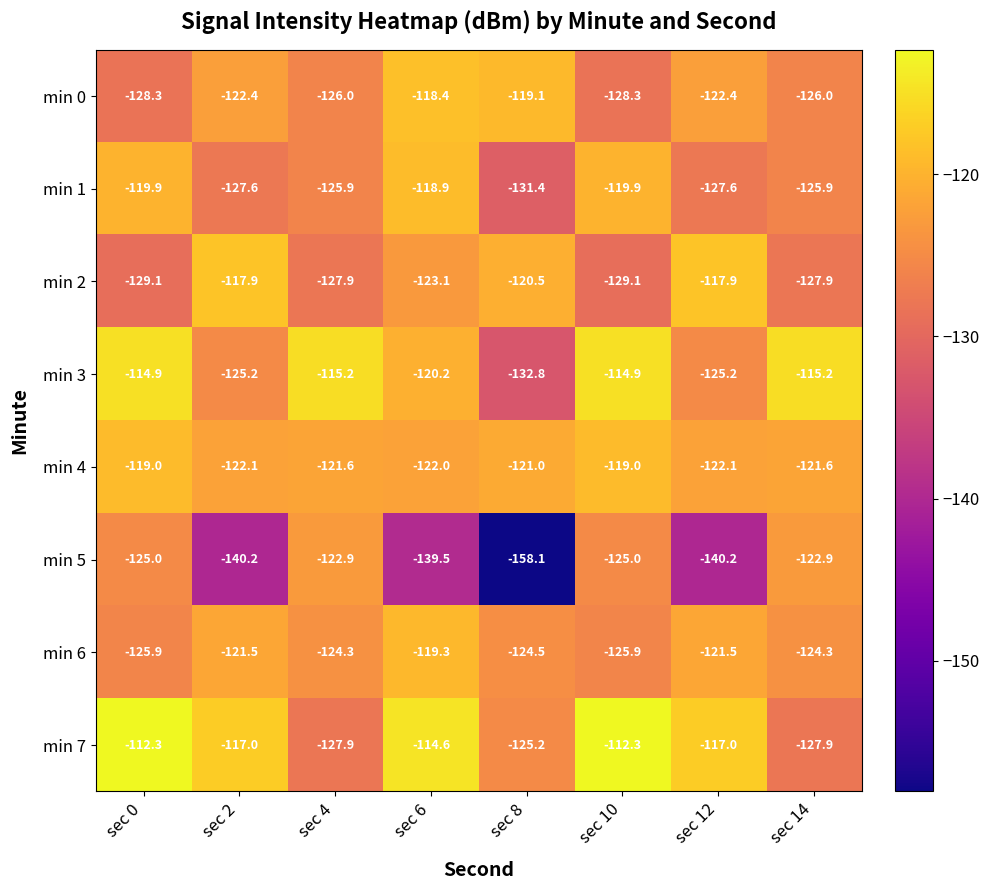

The min 7 series shows -71.8 at sec 6. True or false?

False